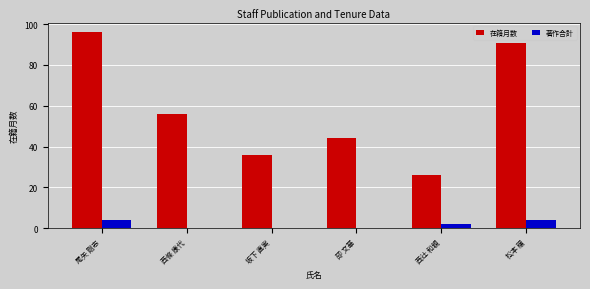

The value of 在籍月数 at 尾矢 剛志 is 96. True or false?

True